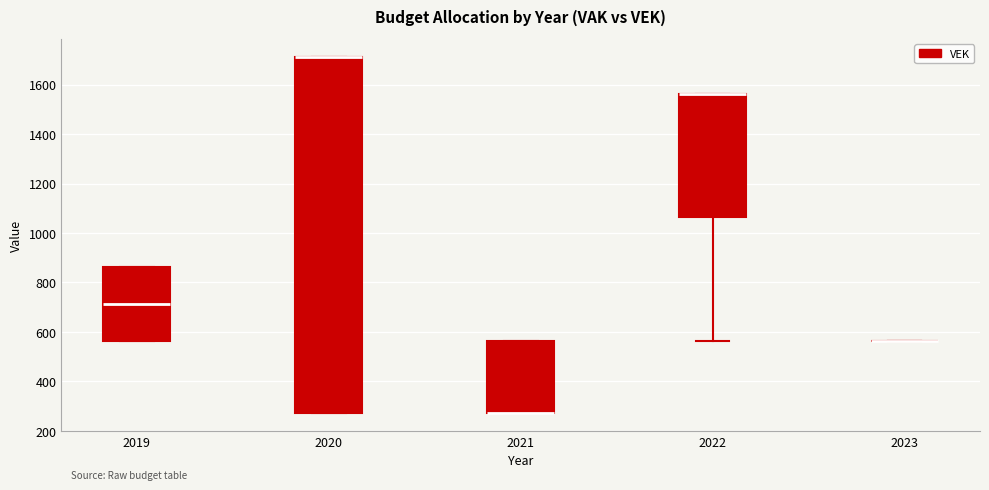

Reading left to right, read every box against the y-axis: the position of its median line, the range the box covers, and the ends of its whiskers. The values are not printed on the chart, so give them approximately, as read against the axis.

2019: median 720, box 560 to 860, whiskers 560 to 860
2020: median 1720 (drawn on the box's upper edge), box 280 to 1720, whiskers 280 to 1720
2021: median 280 (drawn on the box's lower edge), box 280 to 560, whiskers 280 to 560
2022: median 1560 (drawn on the box's upper edge), box 1060 to 1560, whiskers 560 to 1560
2023: box collapsed to a line at 560, whiskers 560 to 560